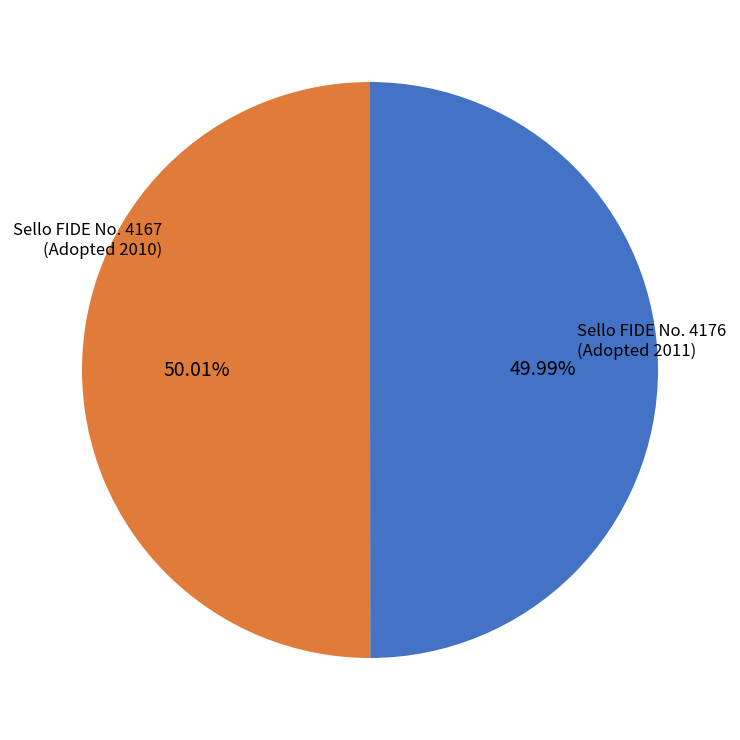

Is there any slice that represents more than half of the pie?

Yes